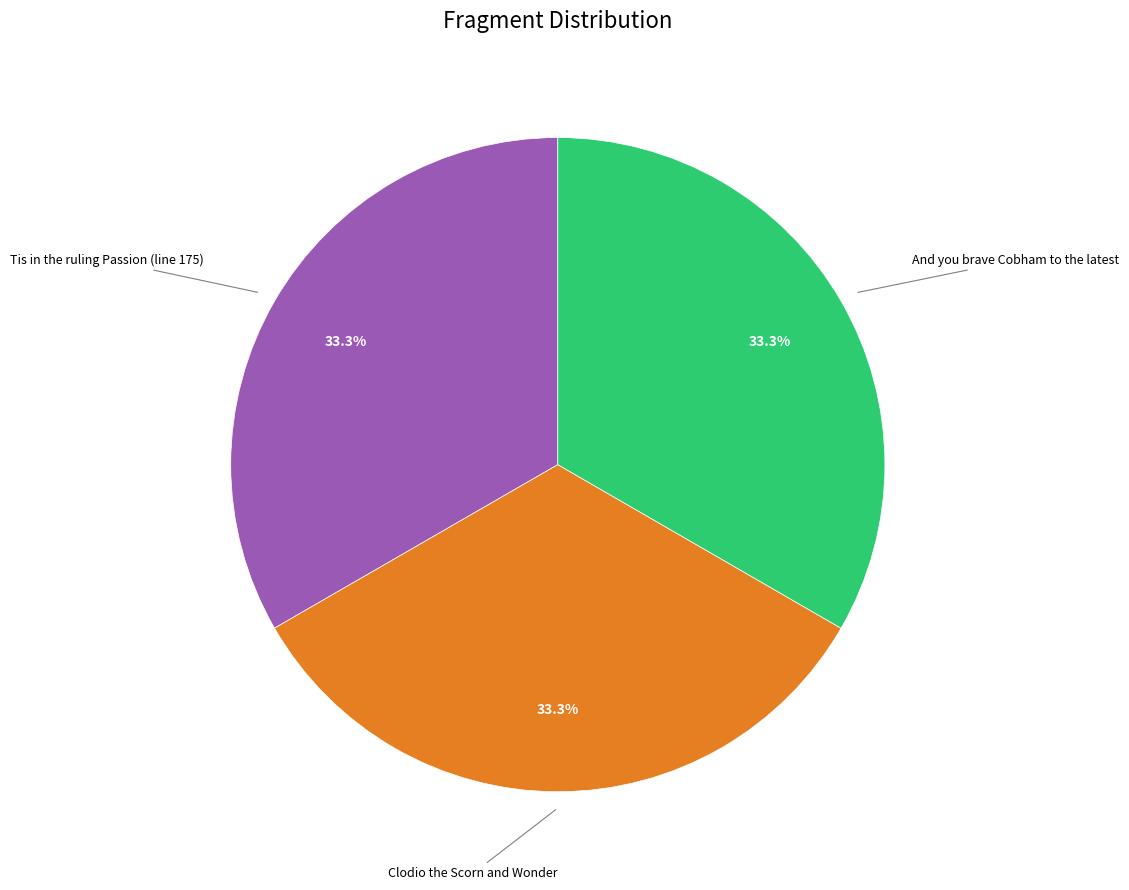

Is Clodio the Scorn and Wonder the majority of the pie?

No